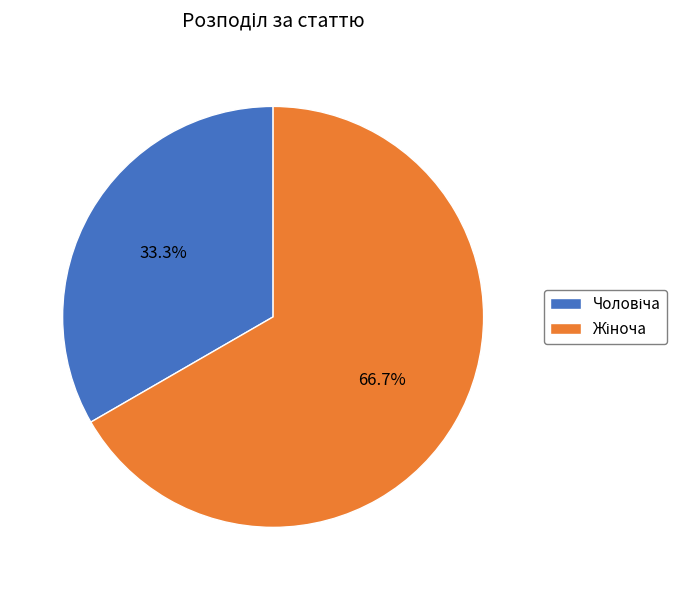

Does any single category account for the majority?

Yes